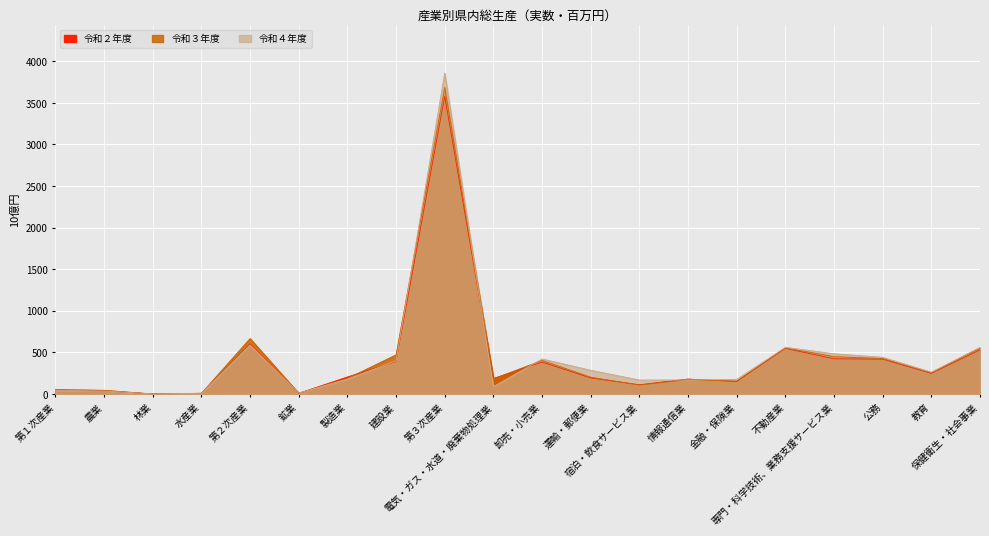

Which series has the largest range (max minus min)?

令和４年度